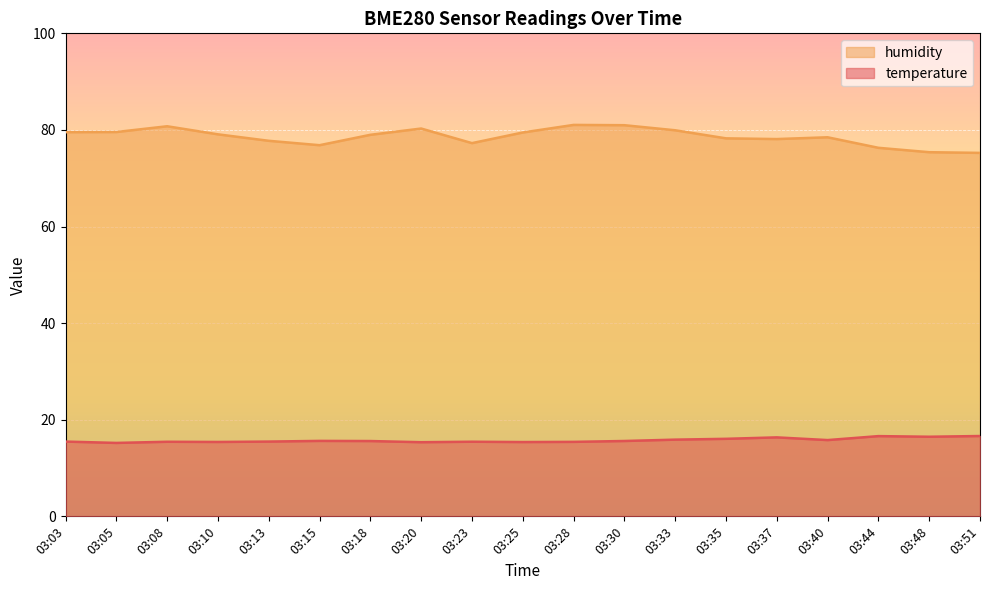

True or false: humidity and temperature intersect in this chart.

False